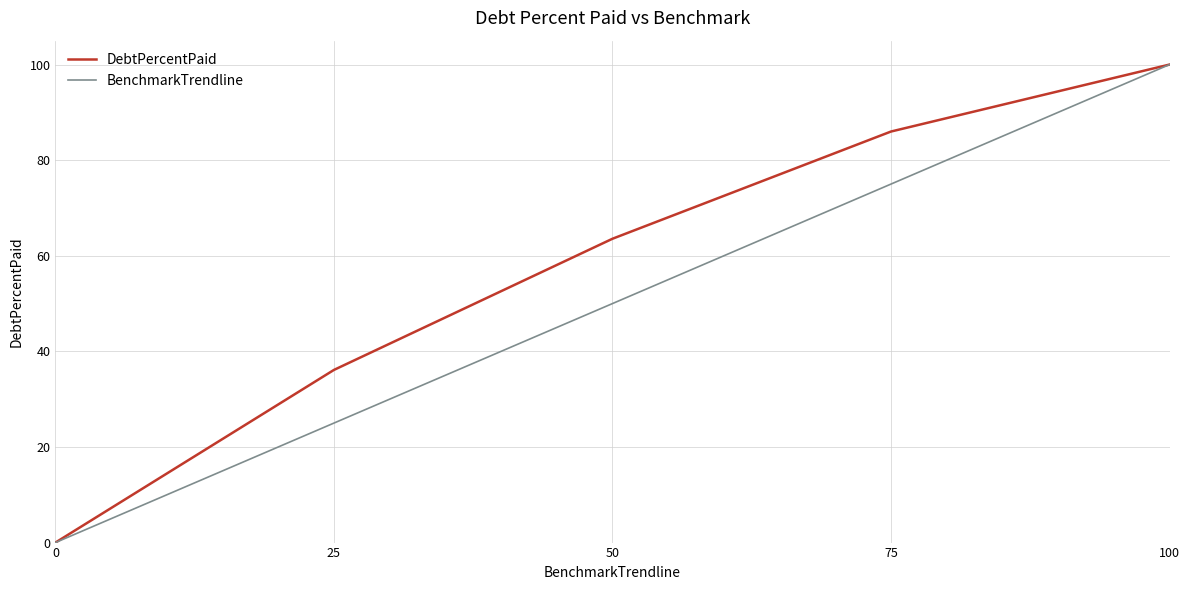

What is the total value across all series at 25?

61.1